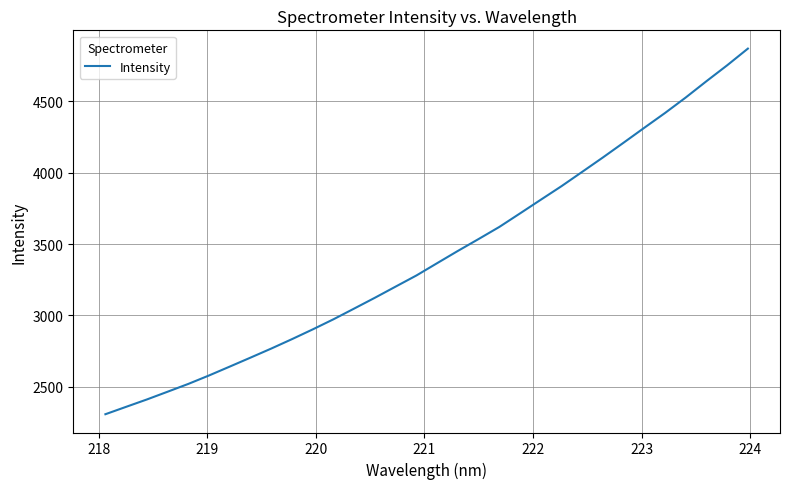

What is the difference between the maximum and minimum values?

2560.6